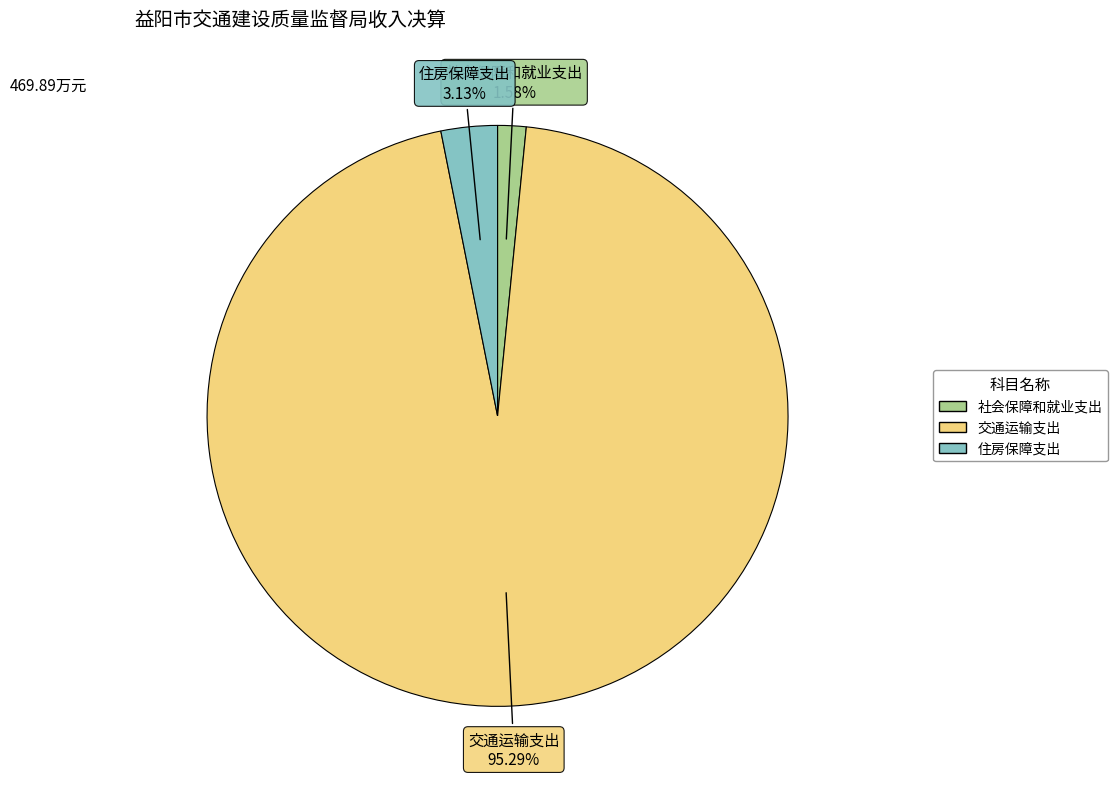

Which has a higher value, 社会保障和就业支出 or 住房保障支出?

住房保障支出